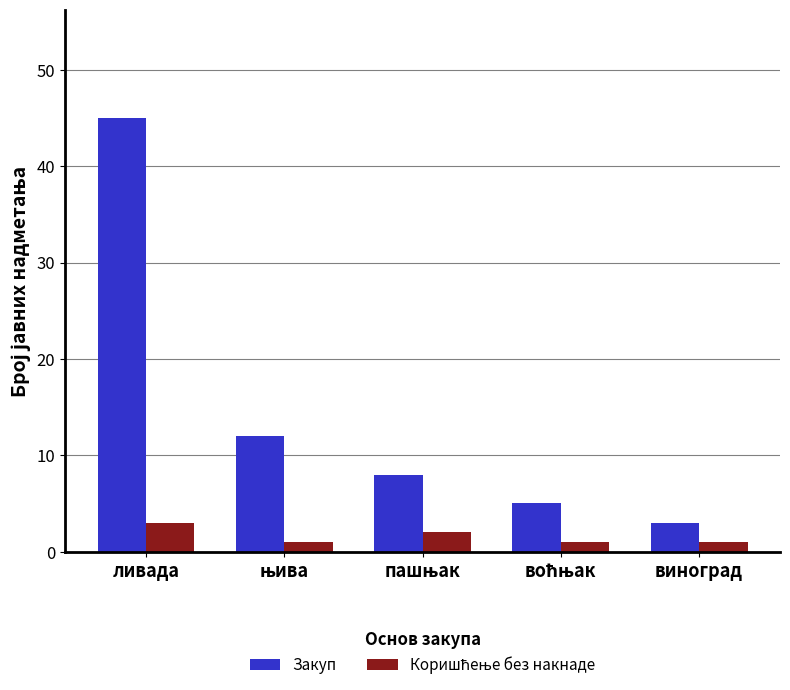

True or false: Закуп has a value of 20 at ливада.

False